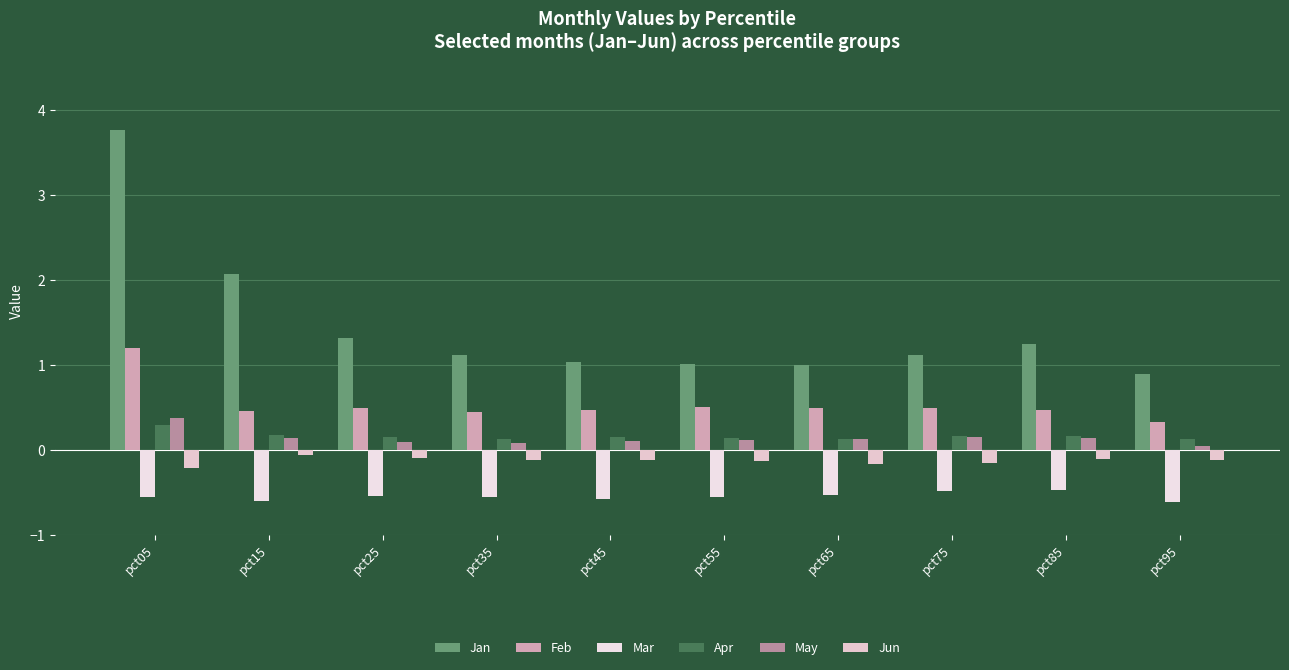

The Apr series shows 0.3 at pct05. True or false?

True